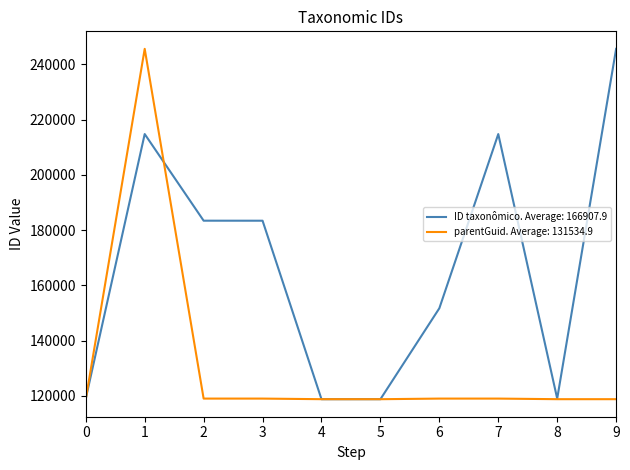

The value of parentGuid. Average: 131534.9 at 6 is 58004. True or false?

False